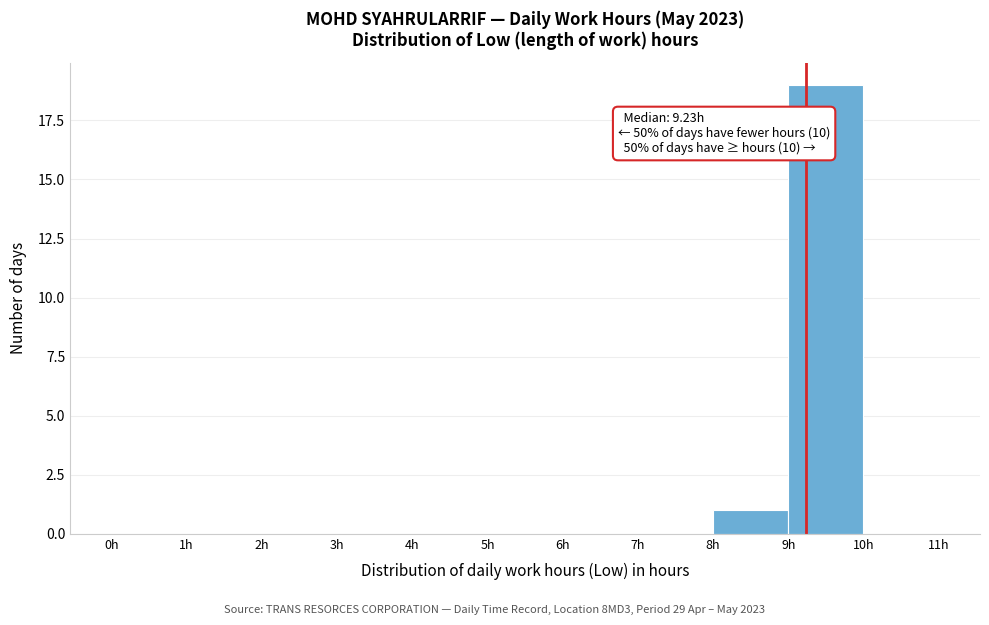

Over which range of the x-axis is the bar tallest?

9 to 10